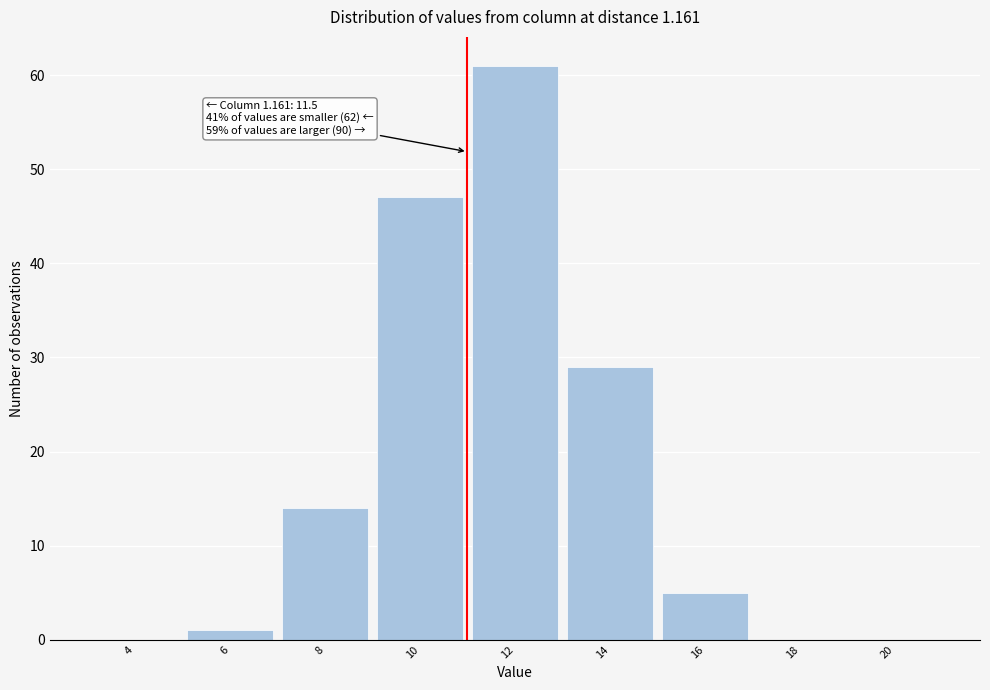

Reading left to right, what are all the values shown in this chart?

4=0	6=1	8=14	10=47	12=61	14=29	16=5	18=0	20=0